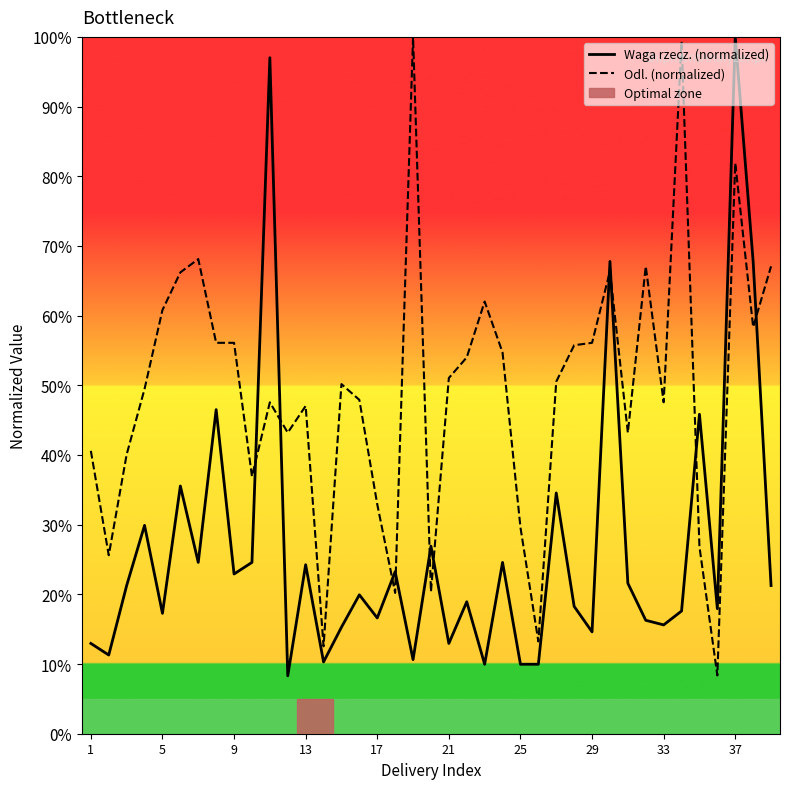

List the series in order of their overall mean, lowest first.

Waga rzecz. (normalized), Odl. (normalized)